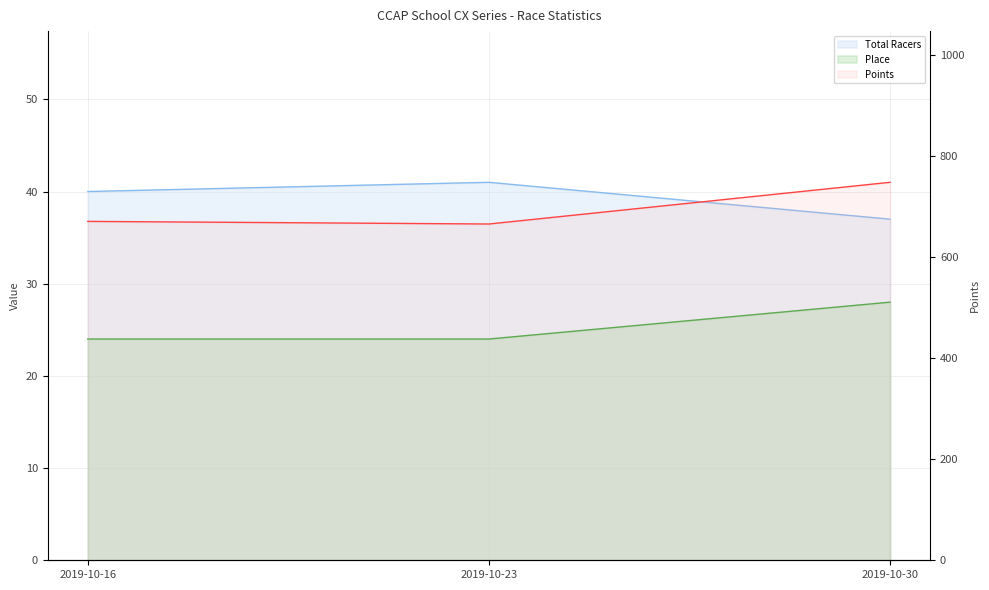

Is the value of Place at 2019-10-16 greater than the value of Points at 2019-10-16?

No